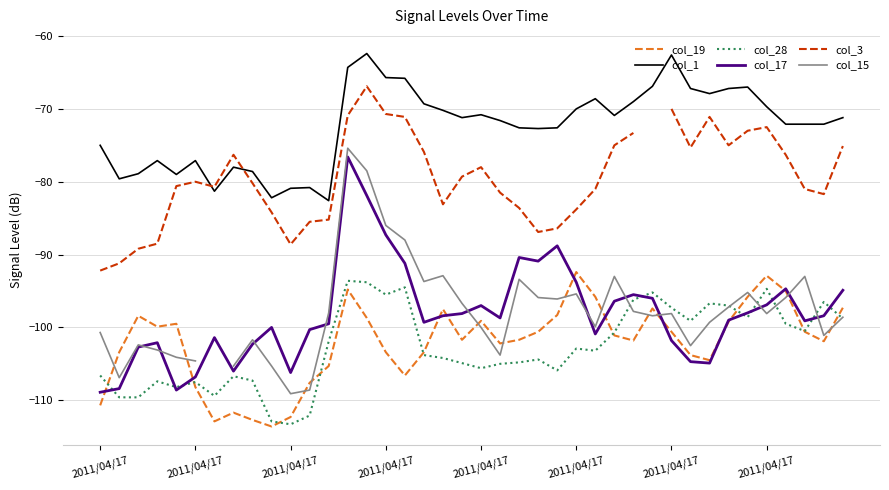

In col_17, how many points are higher than both neighbors (excluding endpoints)?

9